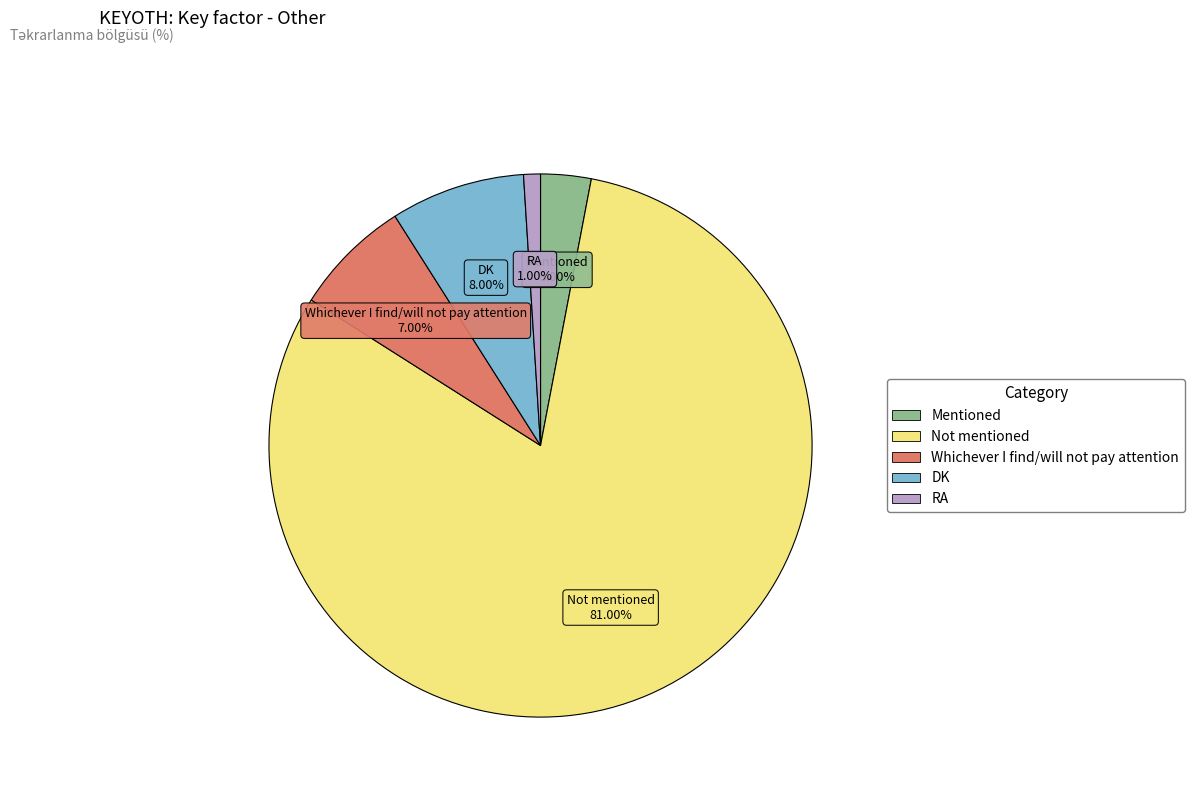

Do RA and DK together represent more than half of the pie?

No